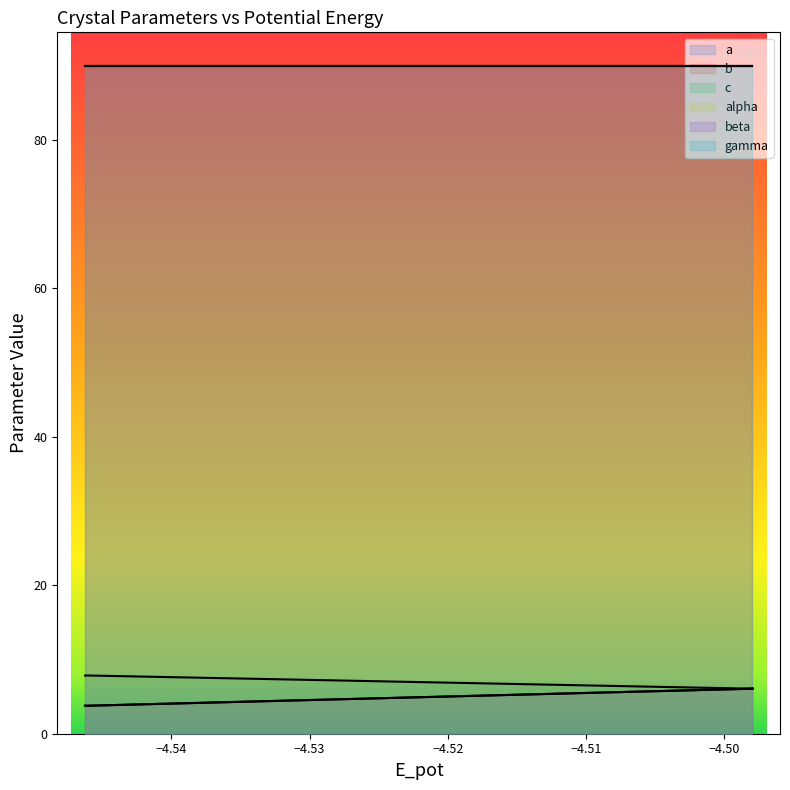

True or false: c and a cross at least once.

False